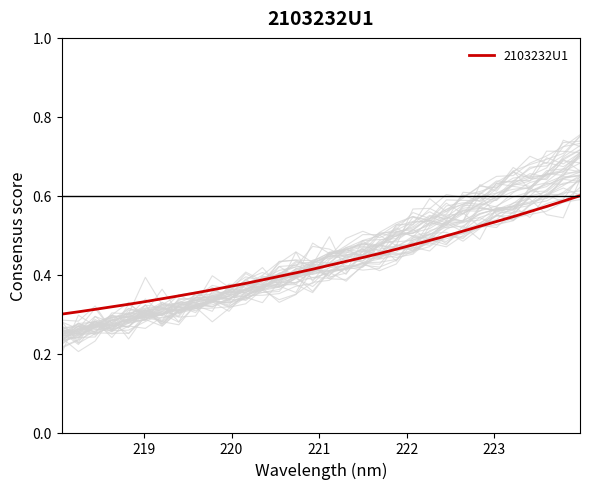

Count the values in the range 0 to 1.

32